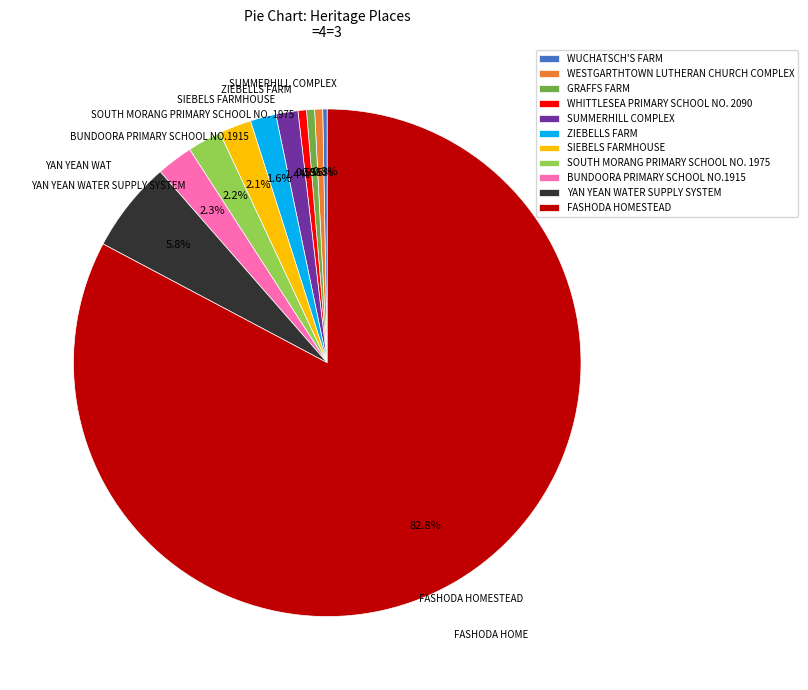

Is it true that FASHODA HOMESTEAD is 77% of the pie?

False